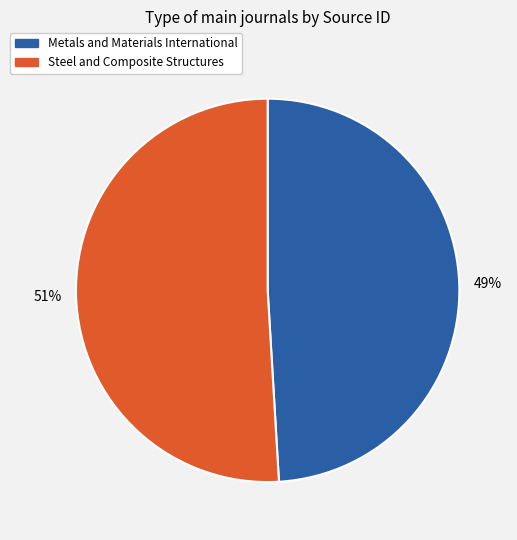

Which slice is the smallest?

Metals and Materials International